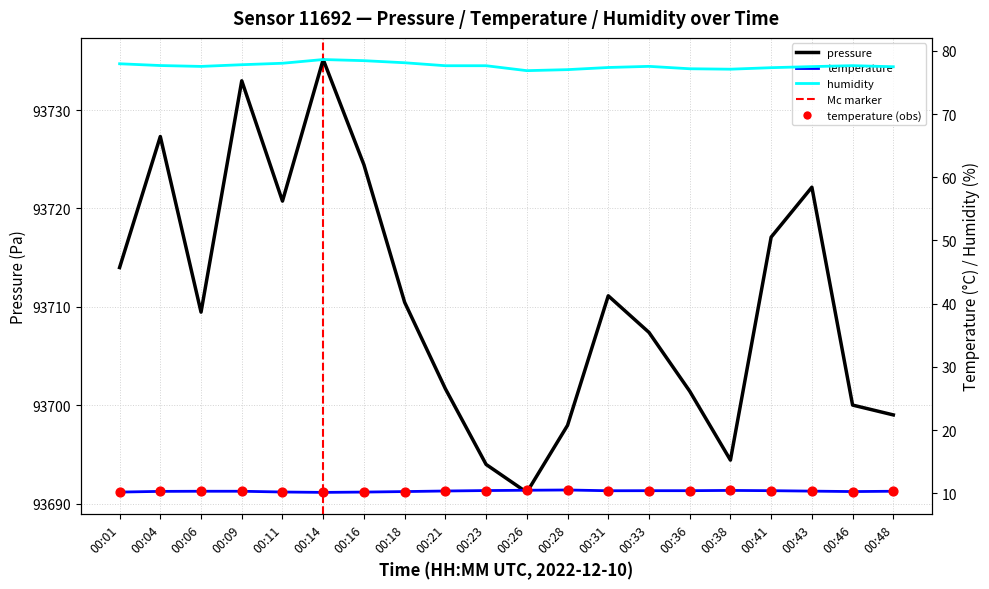

What are all the series names shown in the legend?

pressure, temperature, humidity